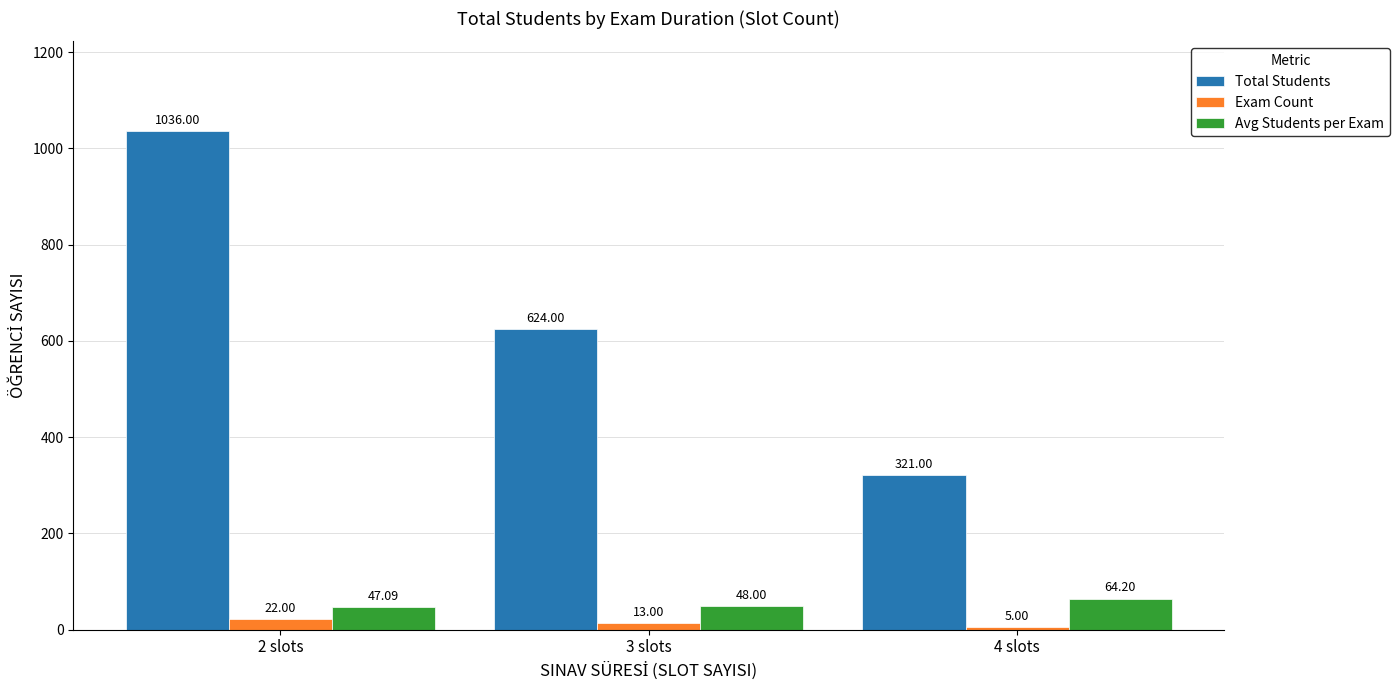

Reading right to left, list all the values displayed in this chart.

Total Students: 321.0	624.0	1036.0
Exam Count: 5.0	13.0	22.0
Avg Students per Exam: 64.2	48.0	47.1